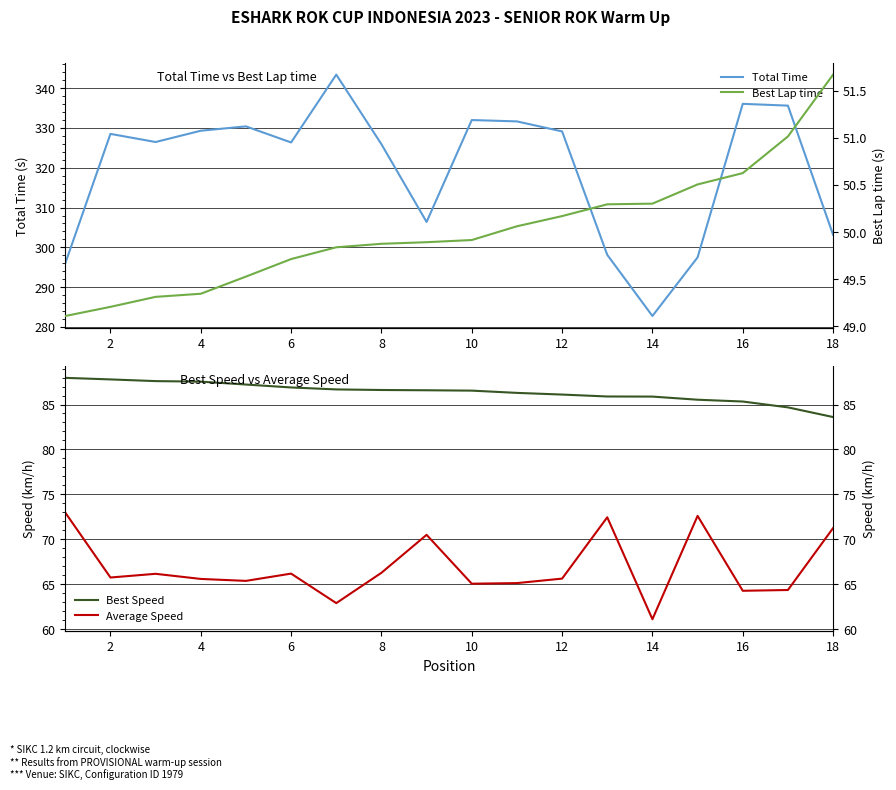

What is the minimum value for Total Time?

282.8